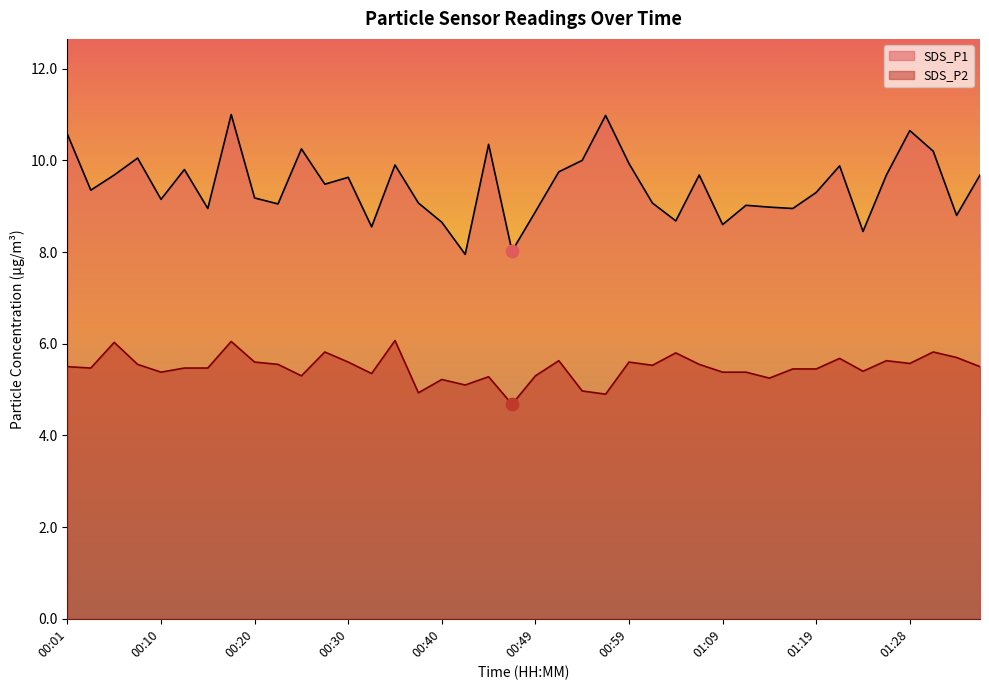

Which series reaches the minimum Y coordinate?

SDS_P2